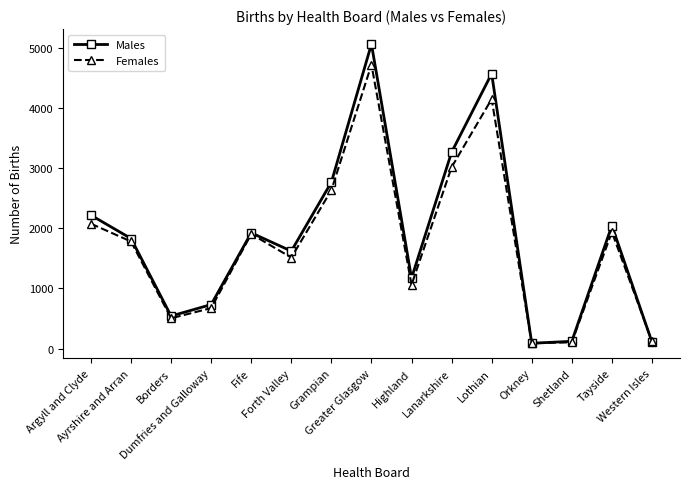

What is the label of the 11th point from the right?

Fife